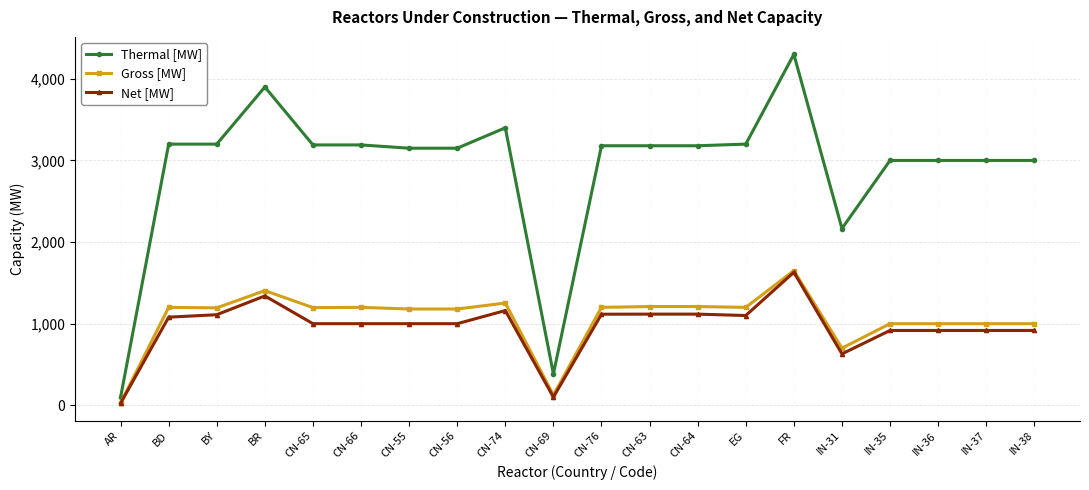

True or false: Thermal [MW] has more than 2 points higher than both neighbors.

True